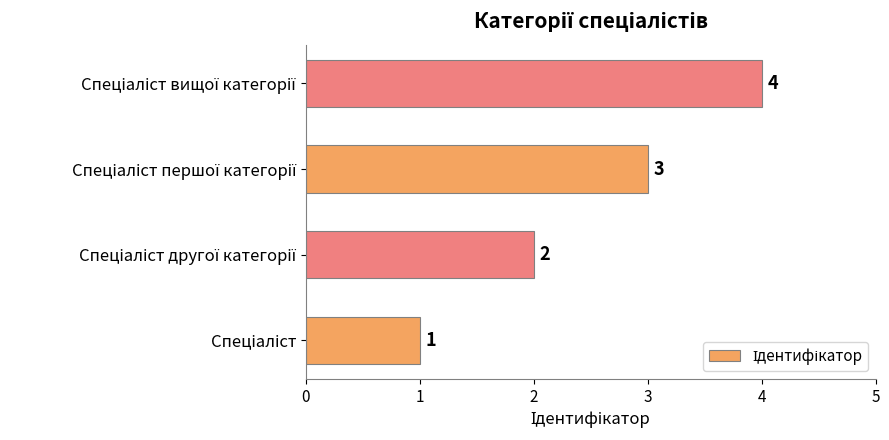

What is the sum of all values?

10